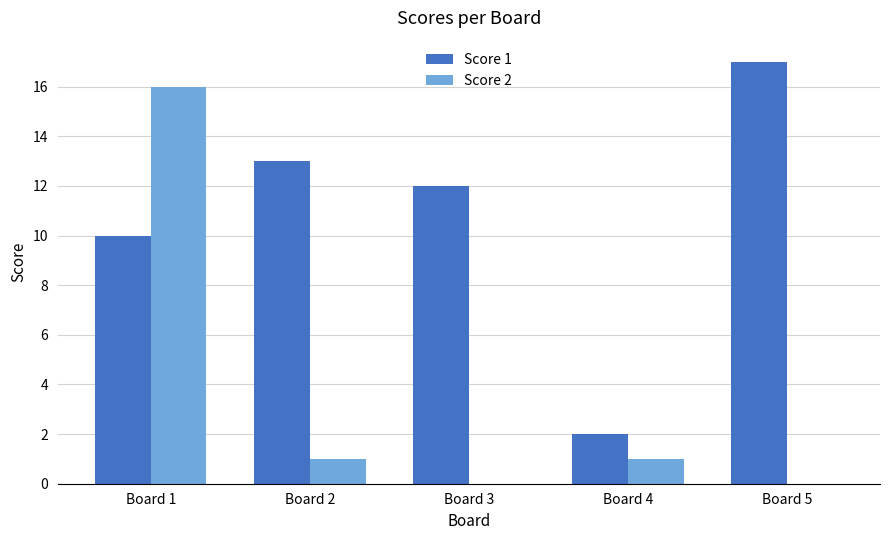

How many groups of bars are there?

5